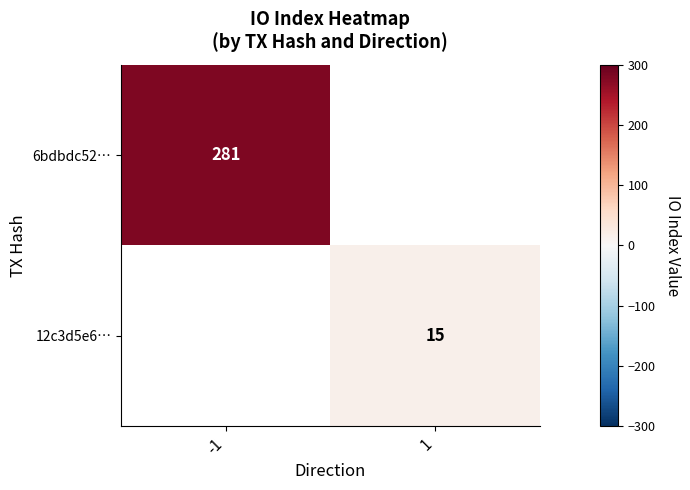

True or false: 6bdbdc52… has a value of 449.3 at -1.

False